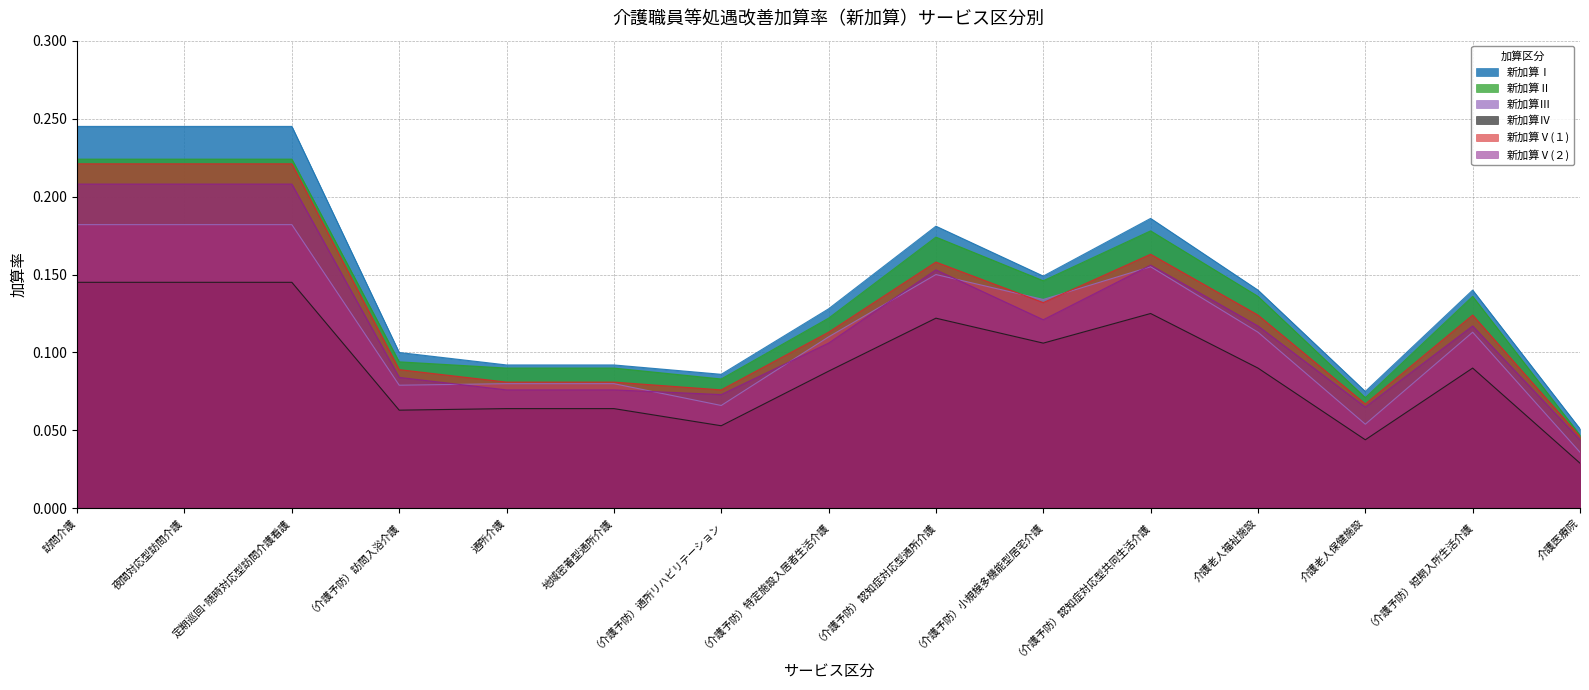

True or false: 新加算Ⅳ has a value of 0.1 at （介護予防）小規模多機能型居宅介護.

False